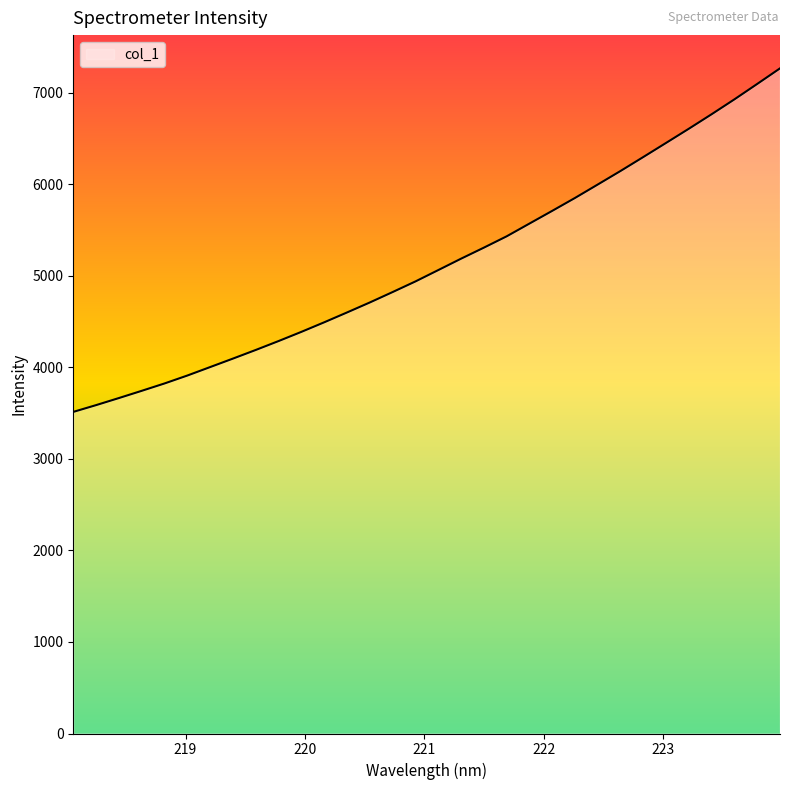

What is the difference between the maximum and minimum values?

3754.1